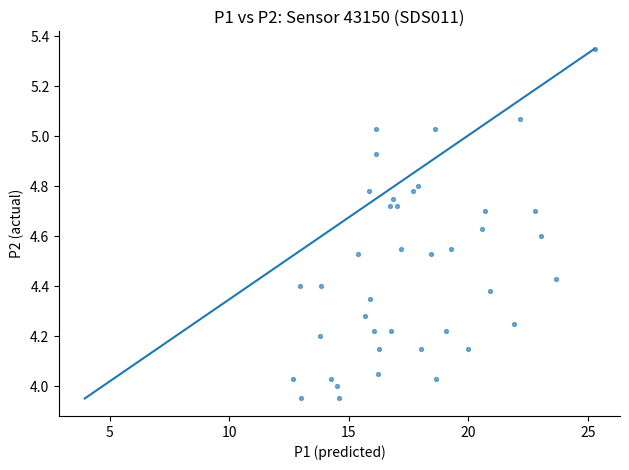

What is the range of Y values (max minus min)?

1.4